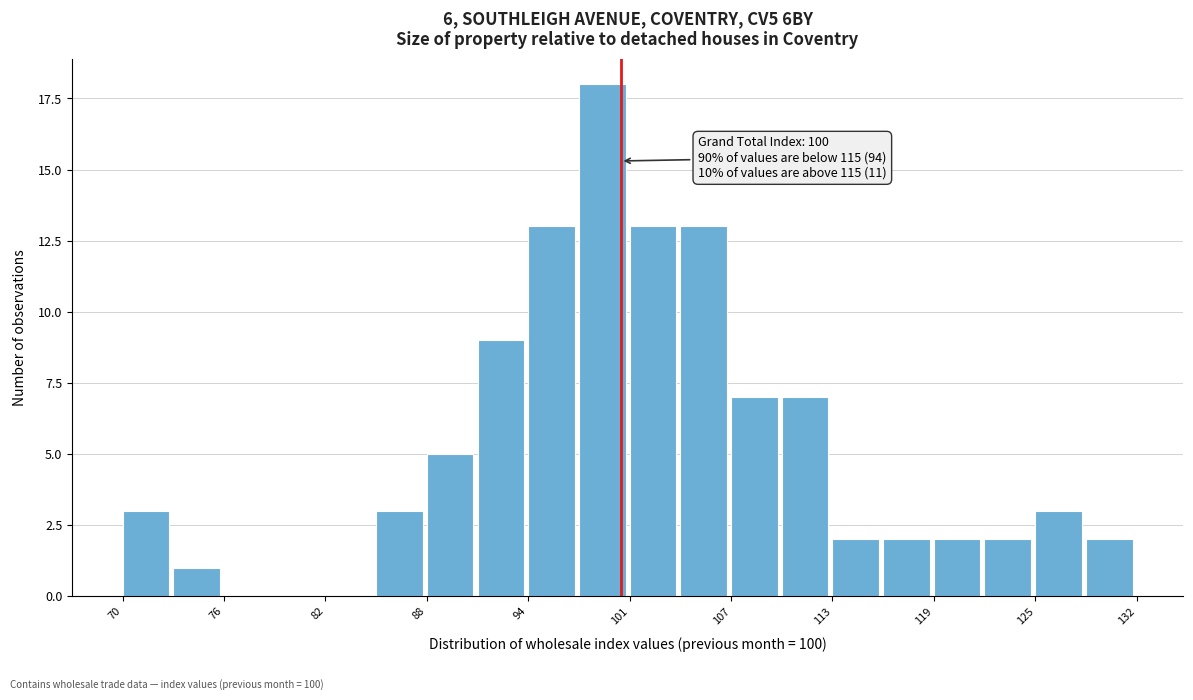

Around what value on the x-axis is the tallest bar? Give the approximate position of its centre, as read against the axis.

99